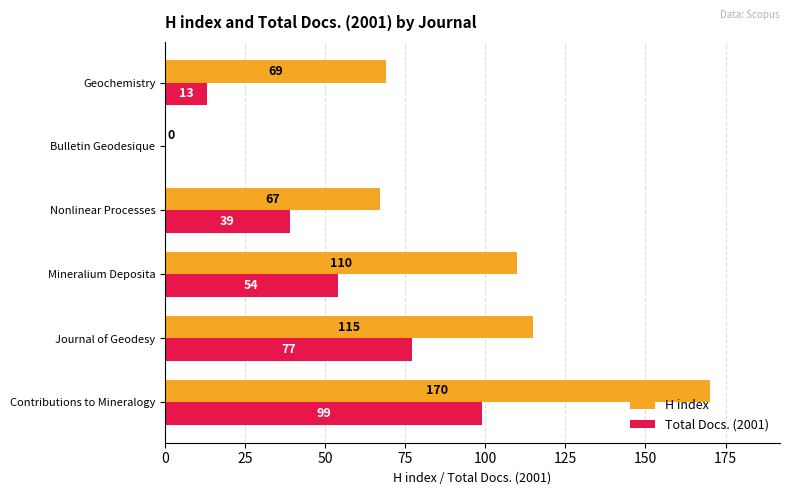

Which series has the largest range (max minus min)?

H index